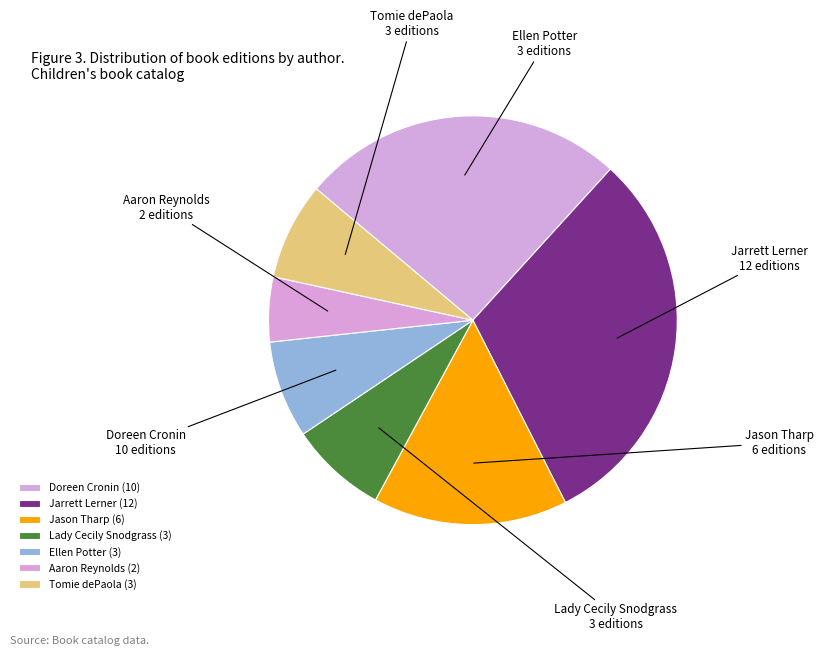

Approximately how many times larger is the value at Lady Cecily Snodgrass compared to Tomie dePaola?

1.0